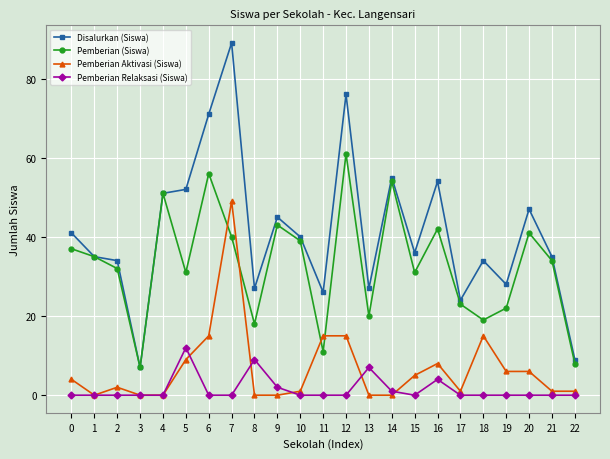

What is the difference between the highest and lowest values at 17?

24